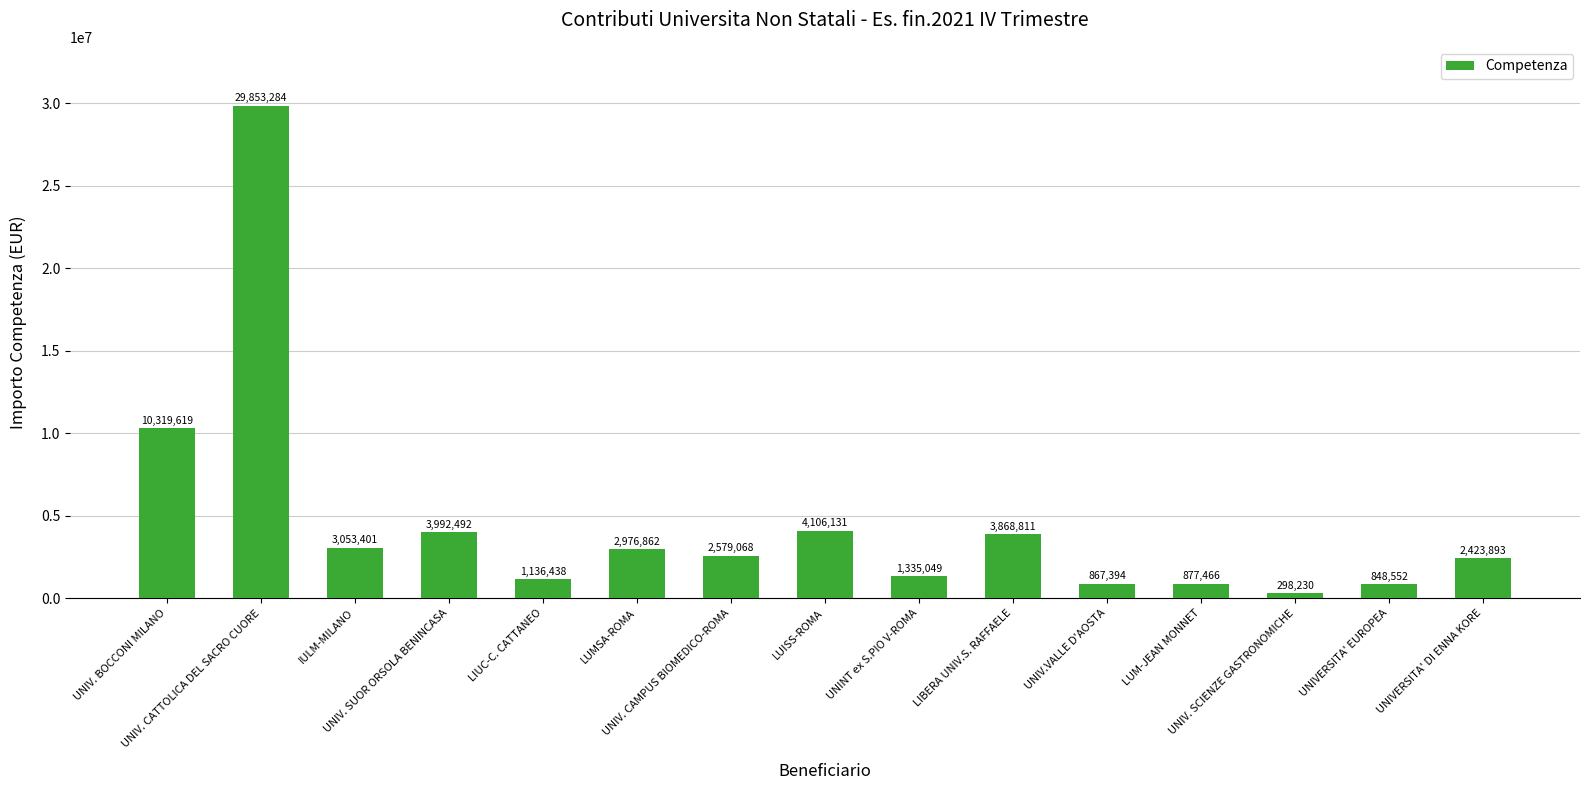

What is the label of the 12th bar from the right?

UNIV. SUOR ORSOLA BENINCASA